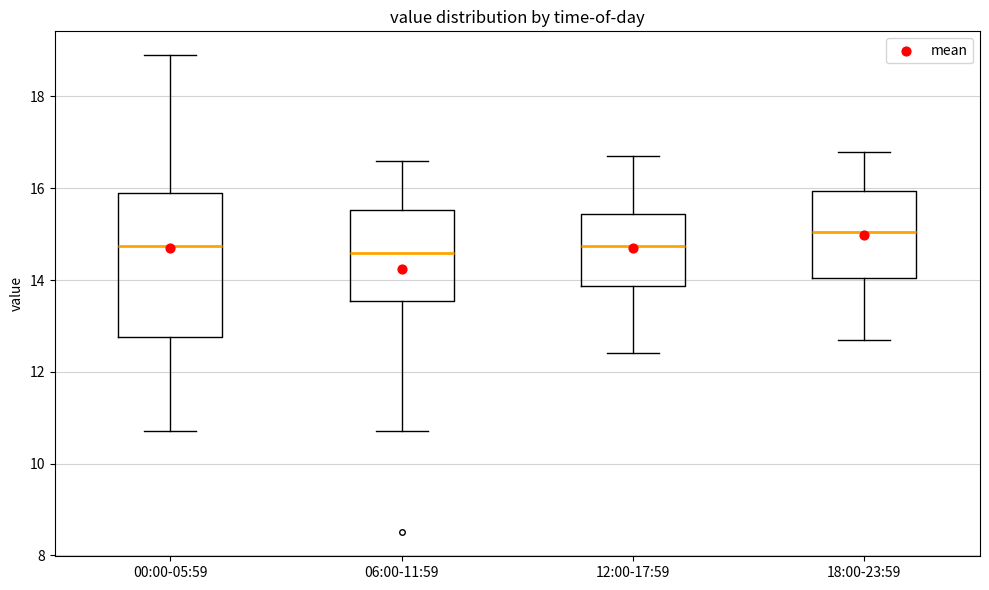

Which box's median line is the highest?

18:00-23:59